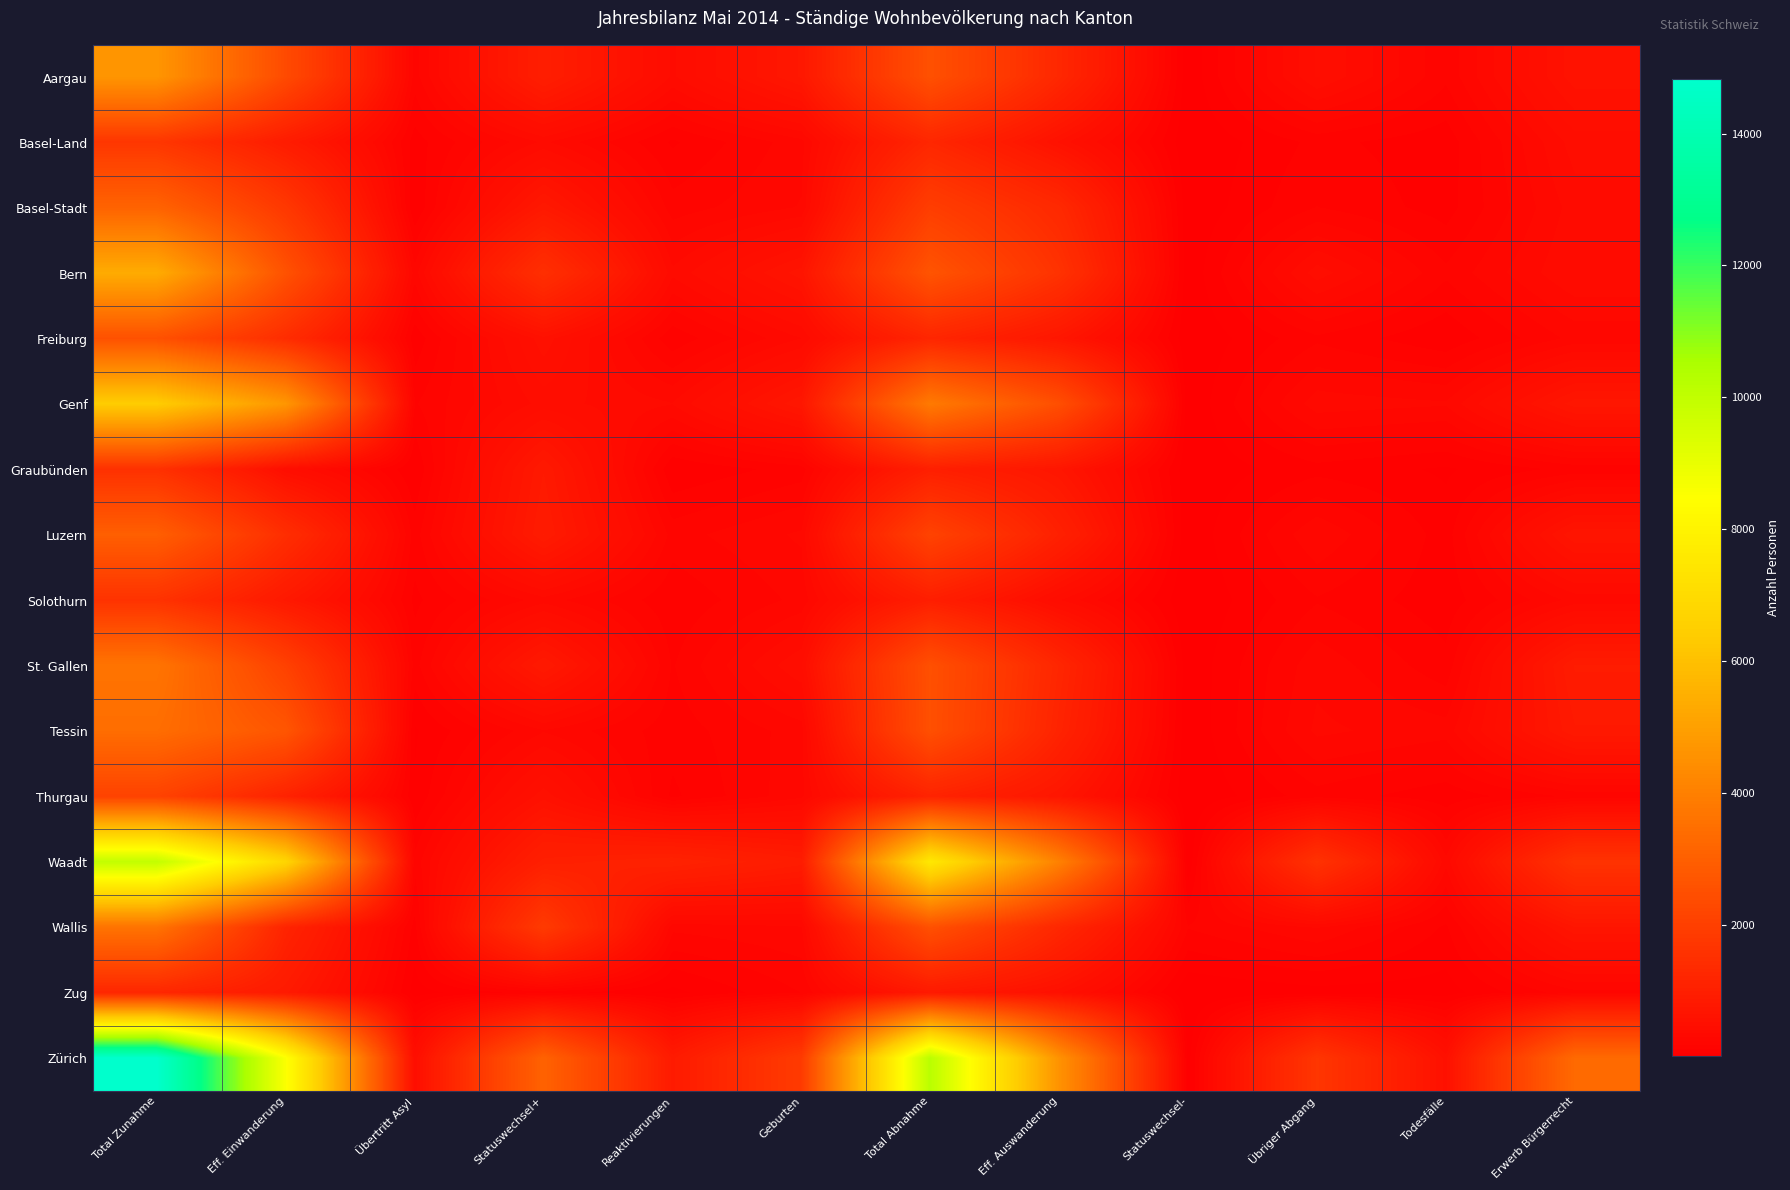

At which category does the chart reach its peak across all series?

Total Zunahme